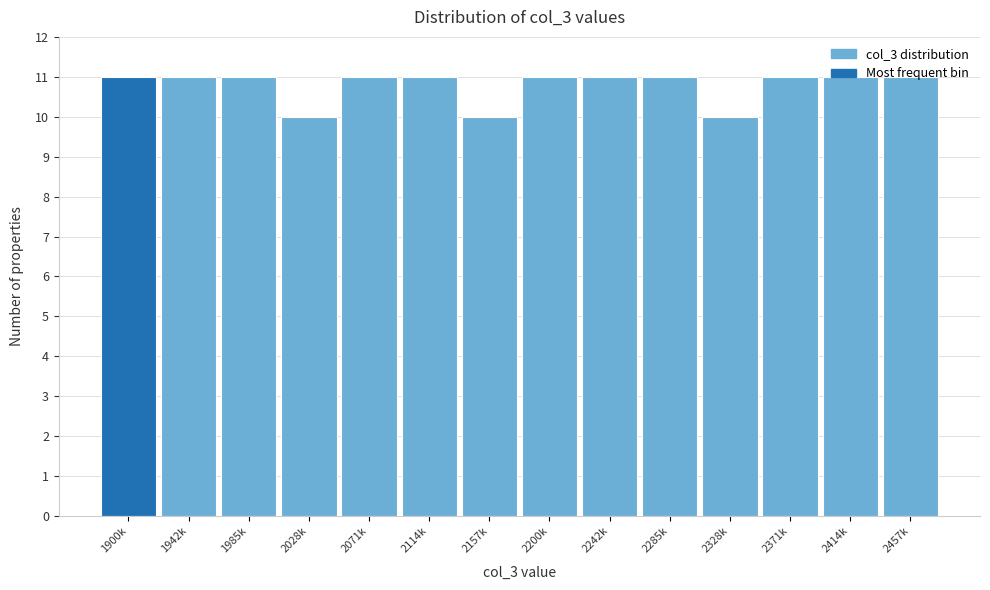

What is the minimum value shown in the chart?

10